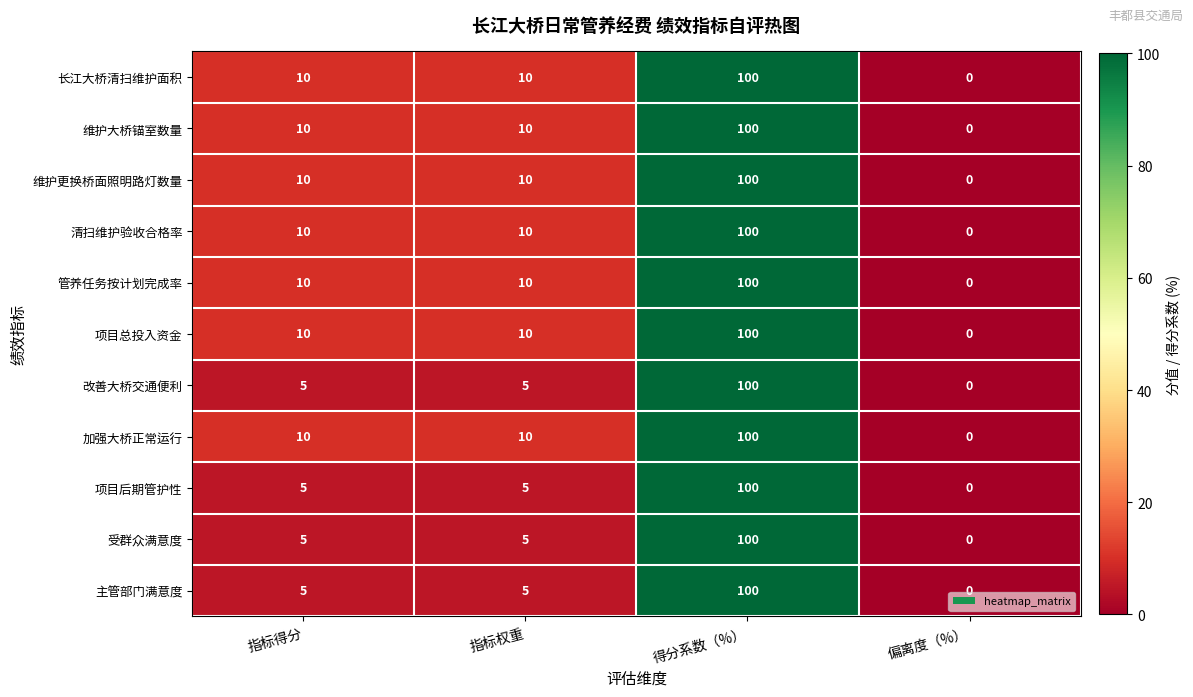

The 清扫维护验收合格率 series shows 5 at 指标权重. True or false?

False